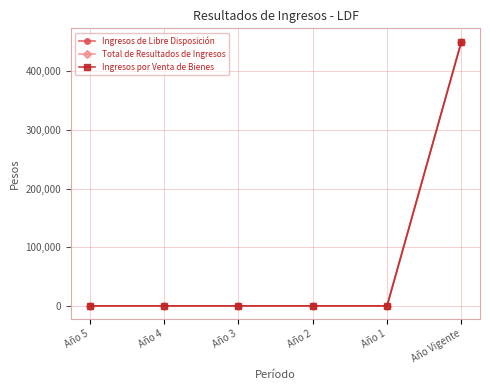

Does the chart have visible grid lines?

Yes